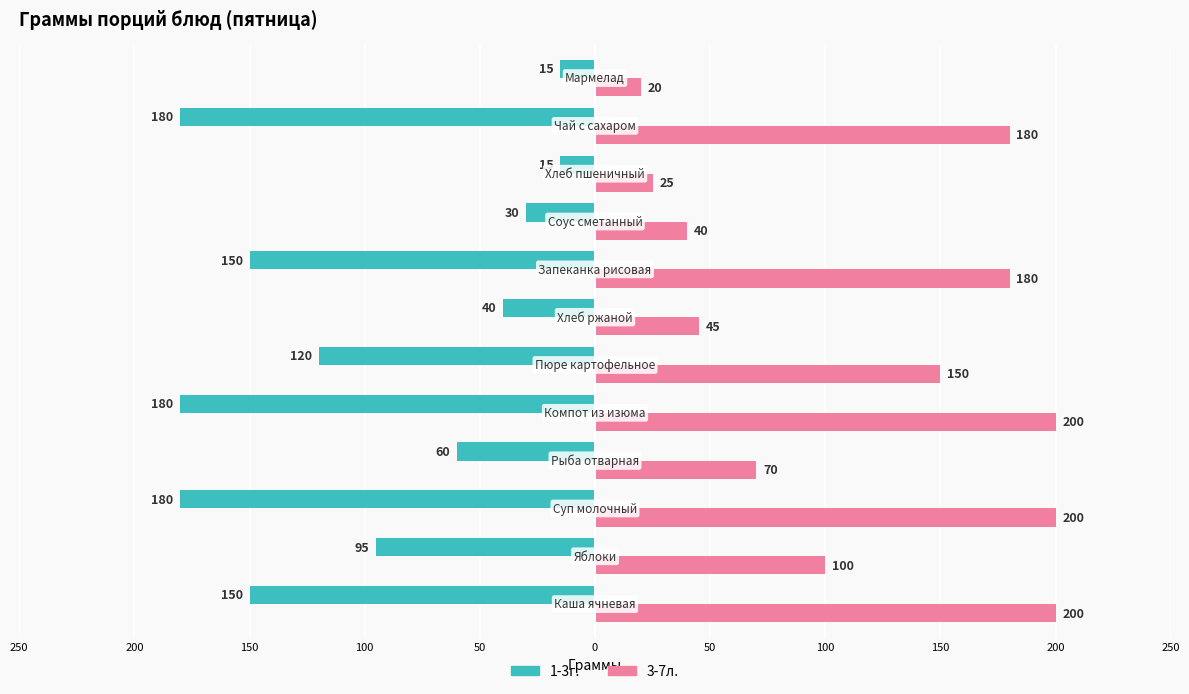

What are all the series names shown in the legend?

1-3г., 3-7л.